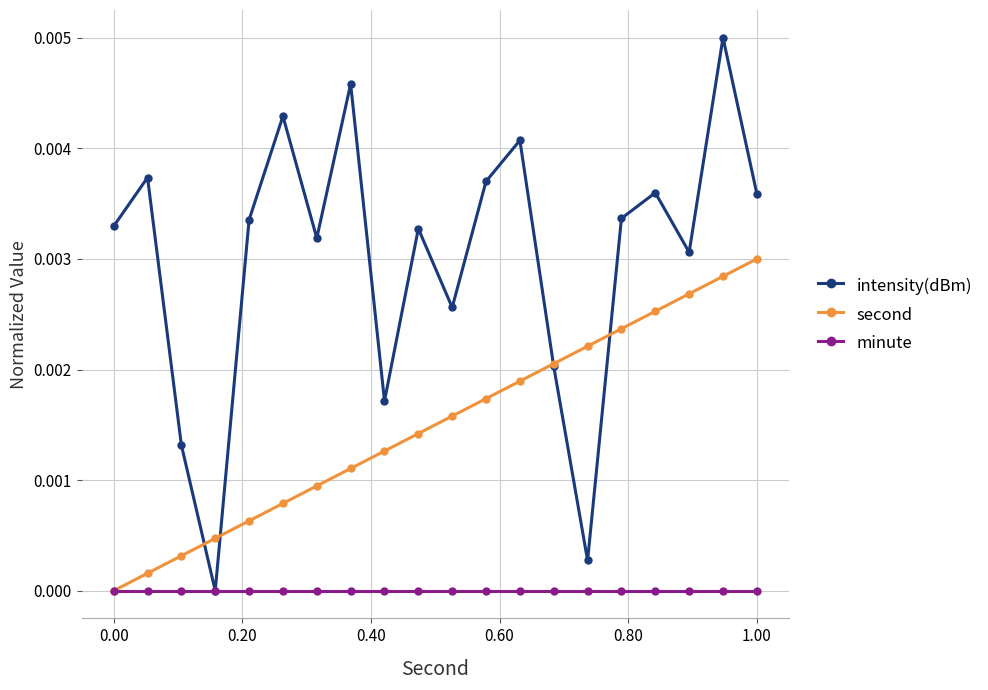

At how many categories does at least one series exceed 0?

20